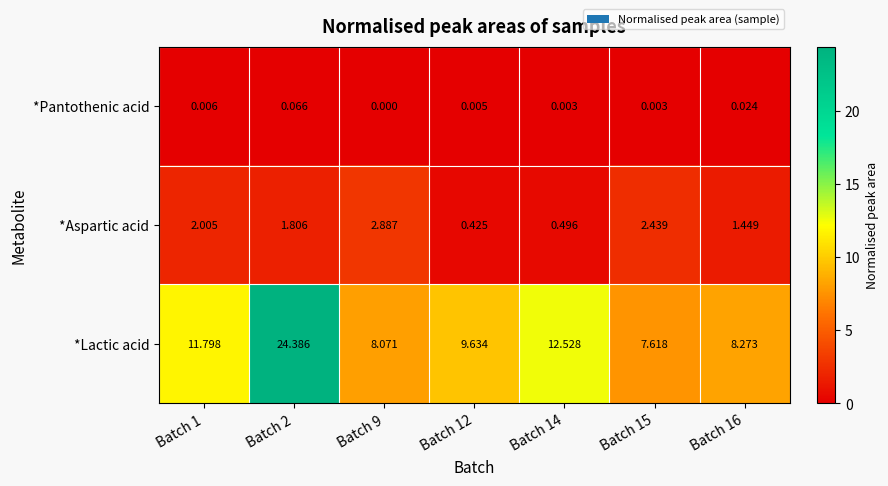

Between Batch 1 and Batch 9, which series saw the biggest shift?

*Lactic acid